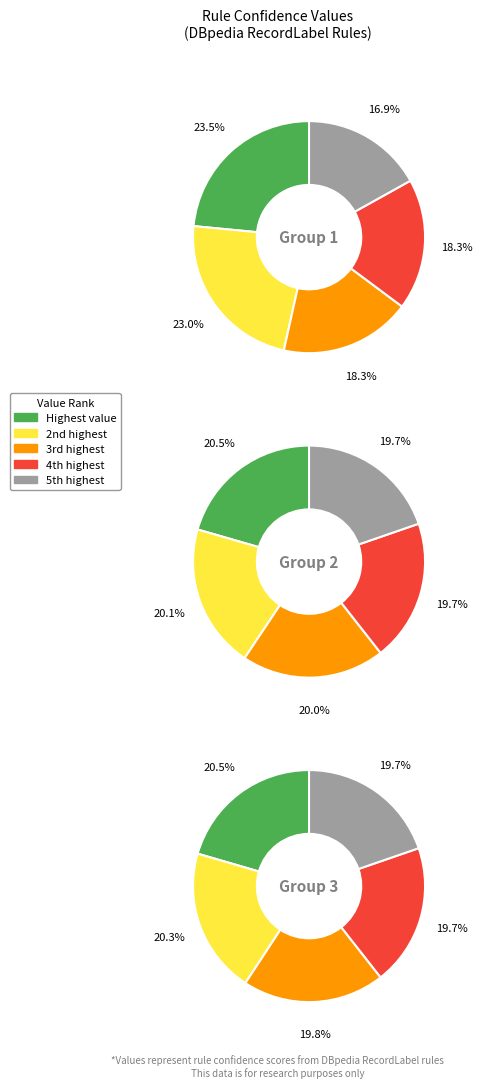

Is the sum of 4 and 6 greater than half?

No